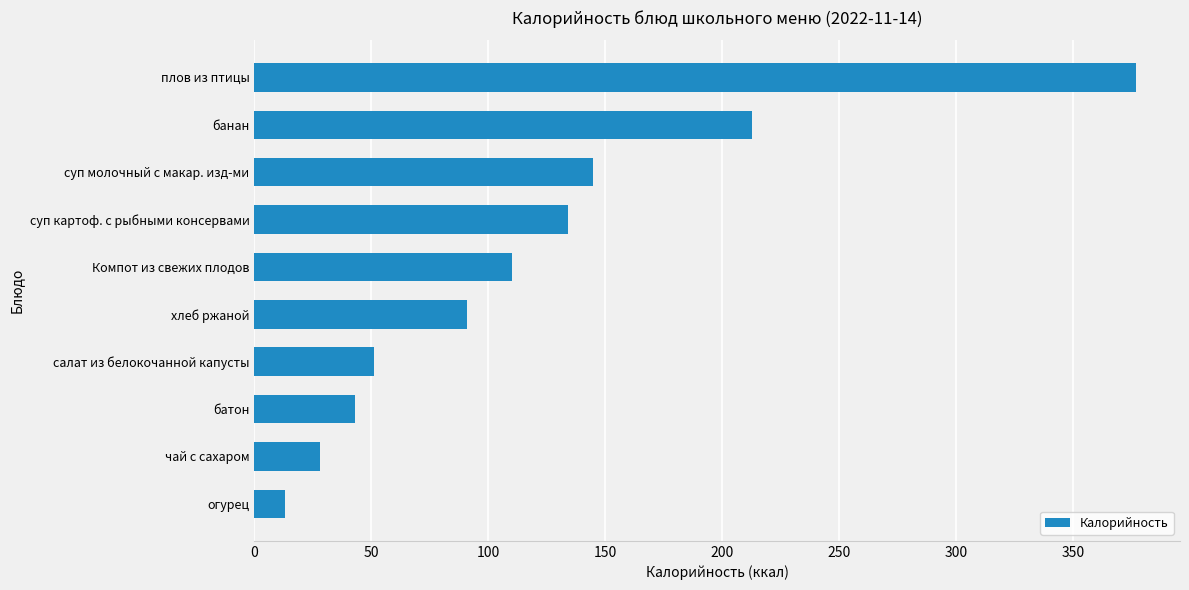

At which label is the value closest to 195?

банан